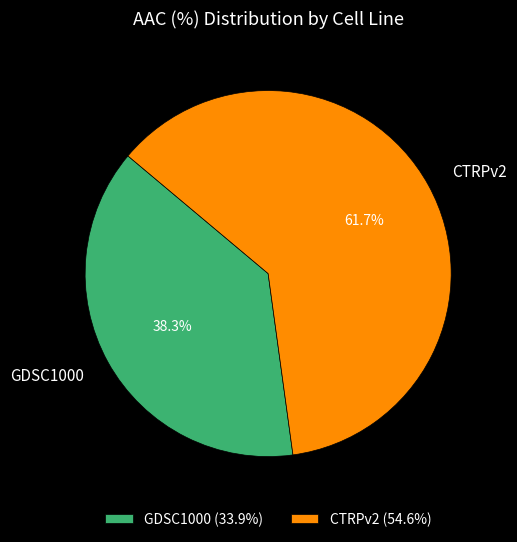

What portion of the pie excludes GDSC1000?

61.7%